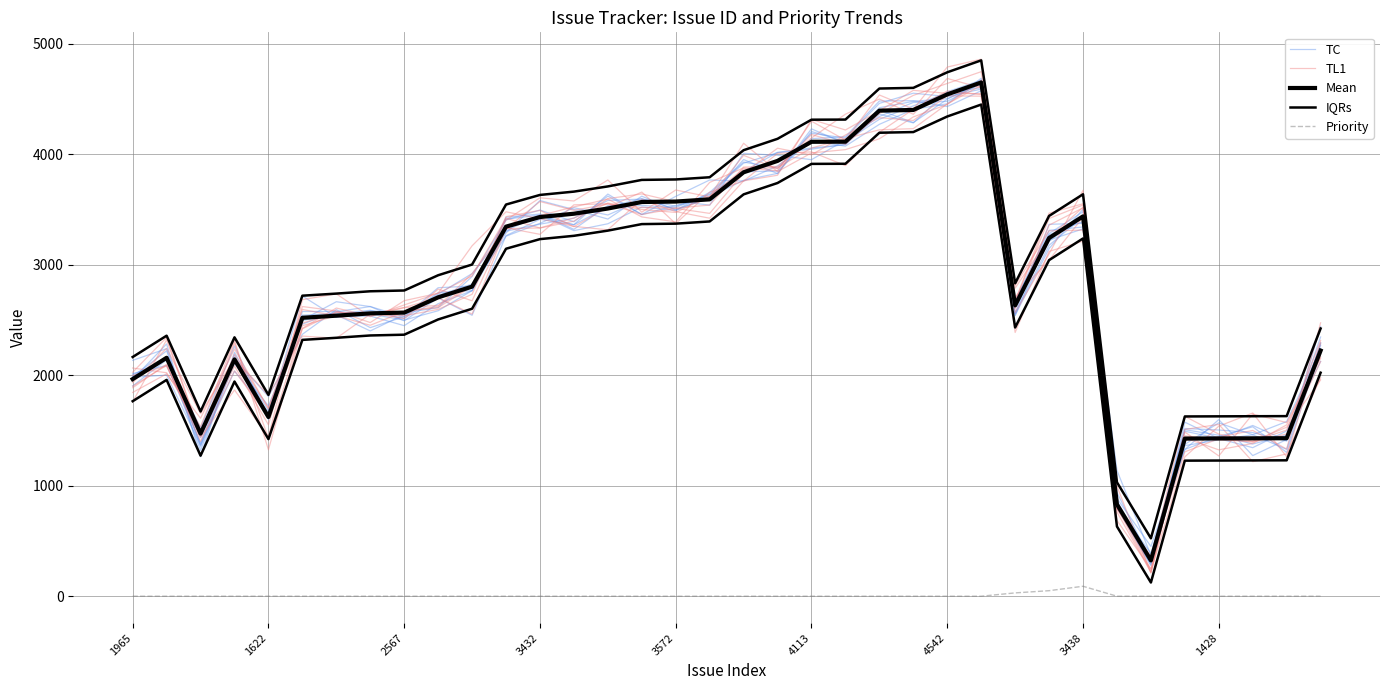

True or false: Priority and TL1 cross at least once.

False